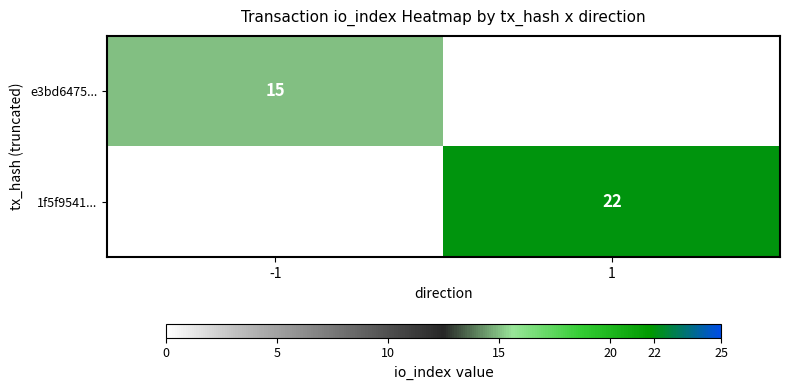

True or false: 1f5f9541... has a value of 5 at 1.

False